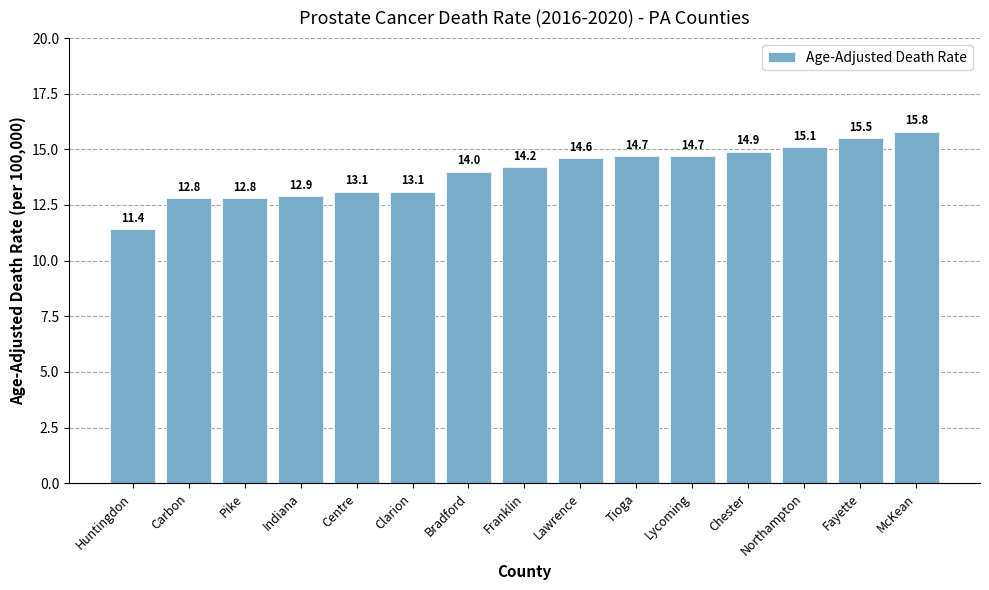

The chart shows a value of 3.8 at Fayette. True or false?

False